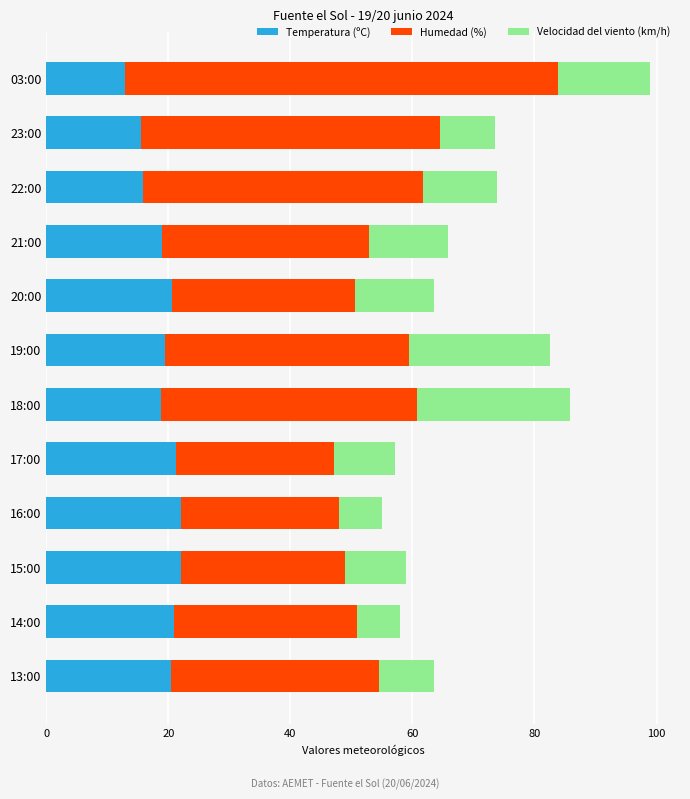

The value of Temperatura (ºC) at 16:00 is 8.5. True or false?

False